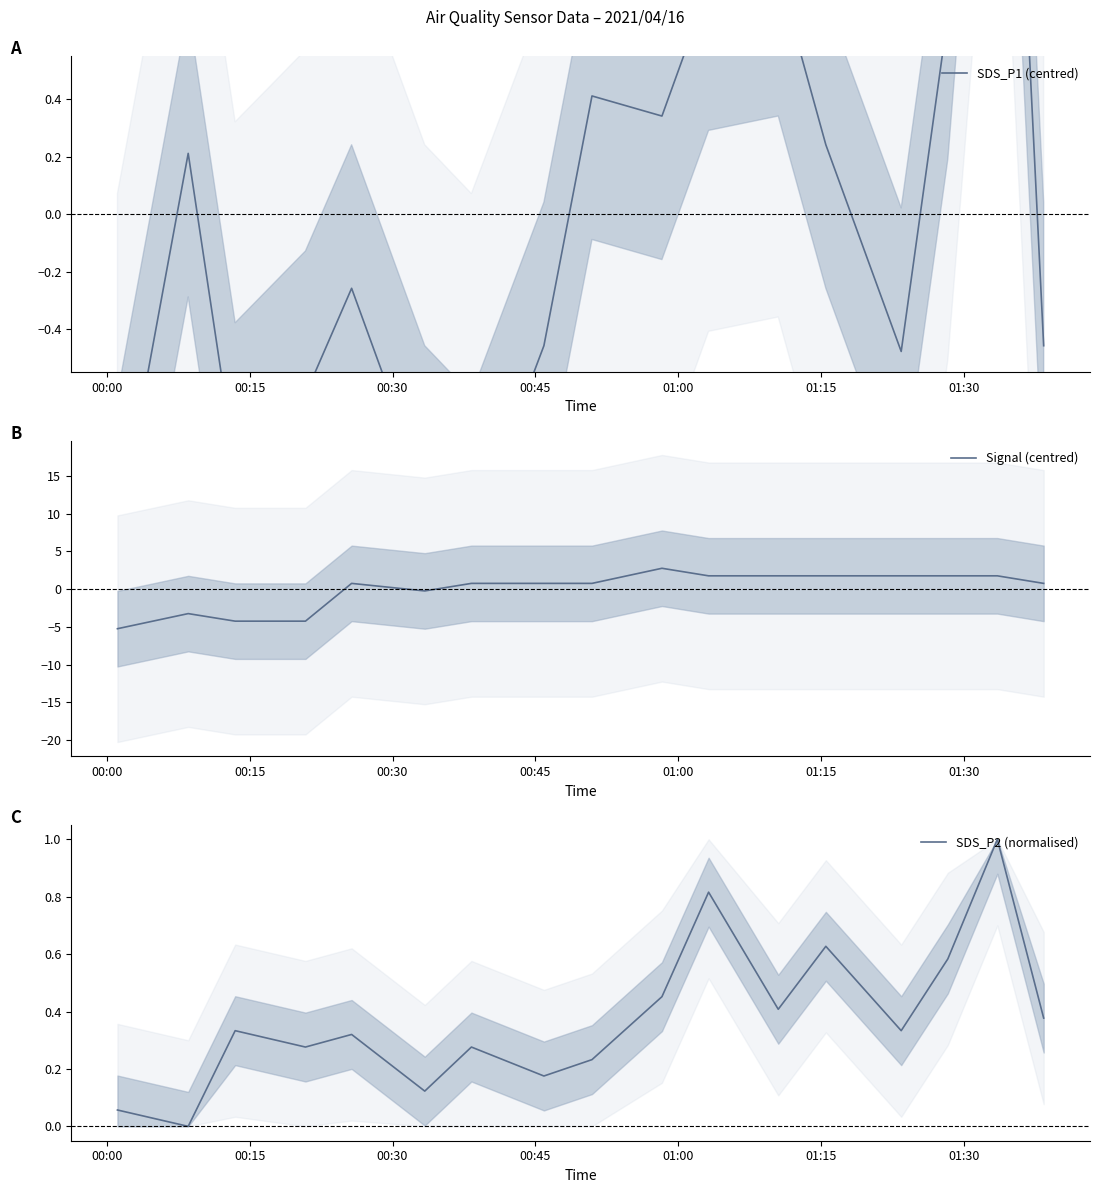

Which category has the lowest value across all series?

00:00